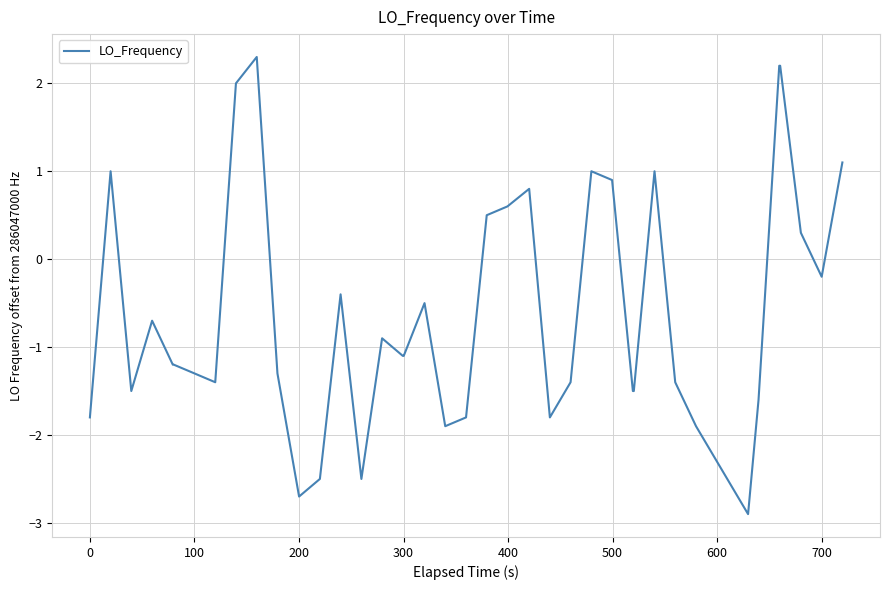

What is the difference between the maximum and minimum values?

5.2